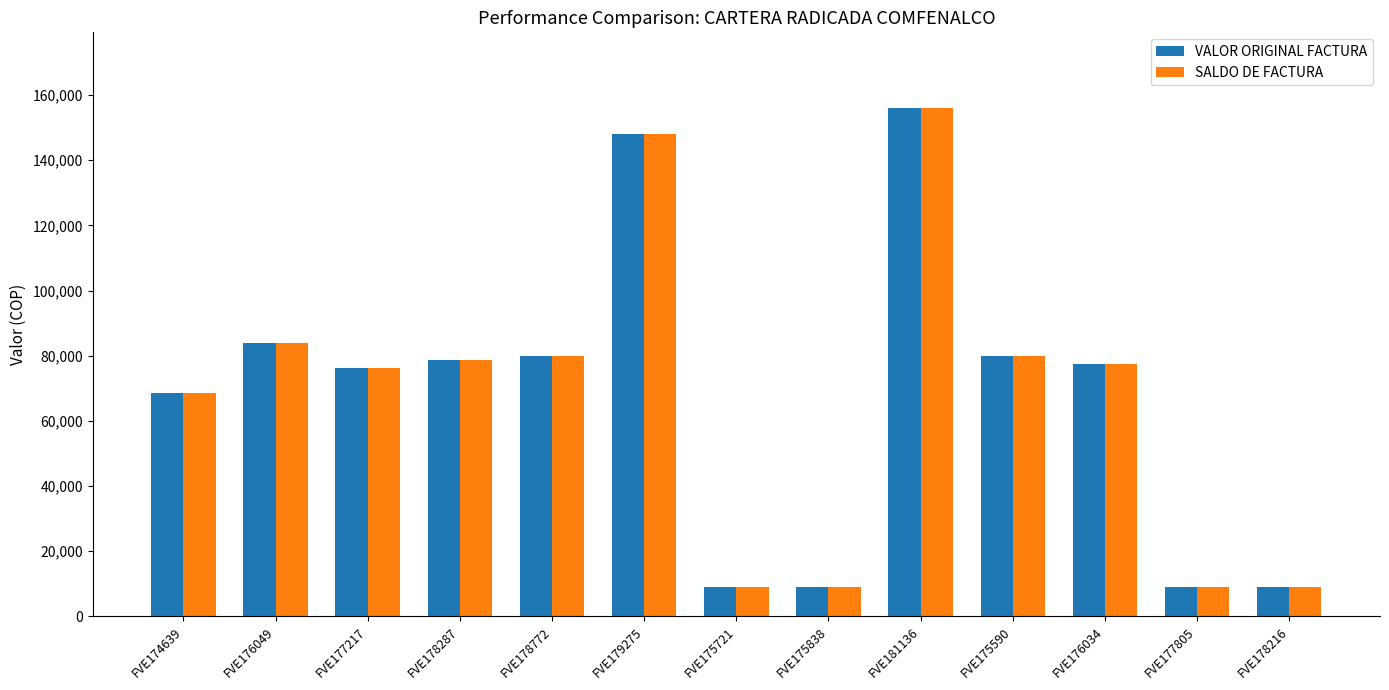

Are the bars grouped side by side (vs. stacked)?

Yes